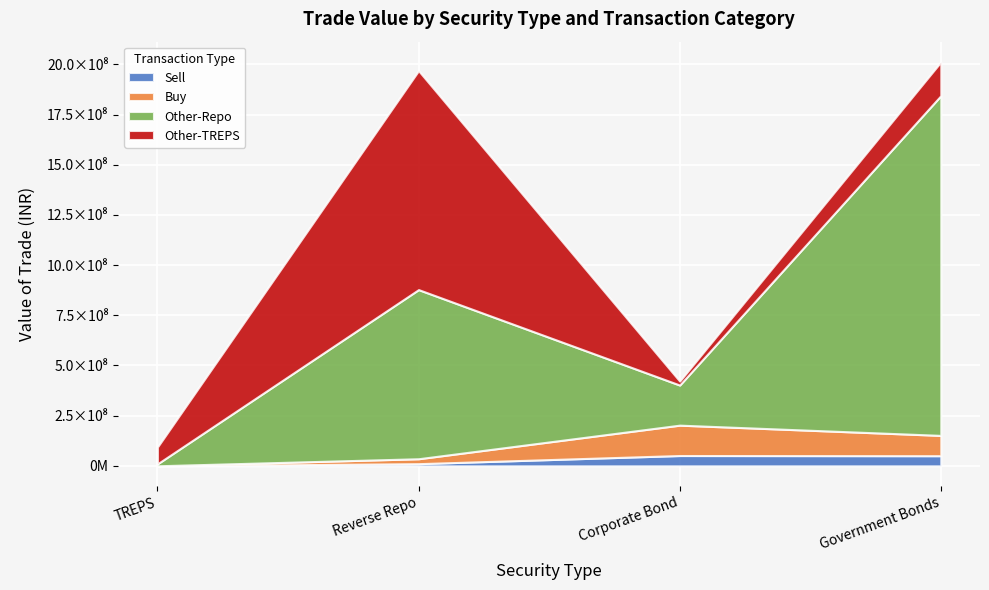

Rank the series at Corporate Bond from highest to lowest value.

Other-Repo, Buy, Sell, Other-TREPS